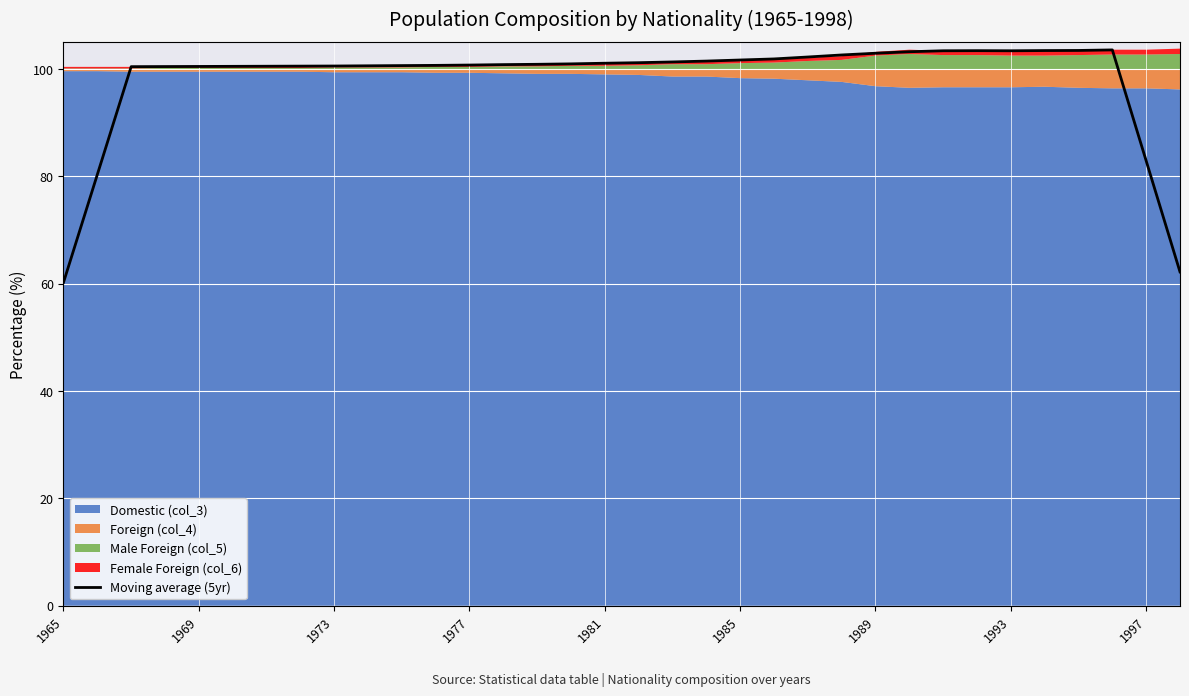

What is the highest value of the Moving average (5yr) series?

103.6